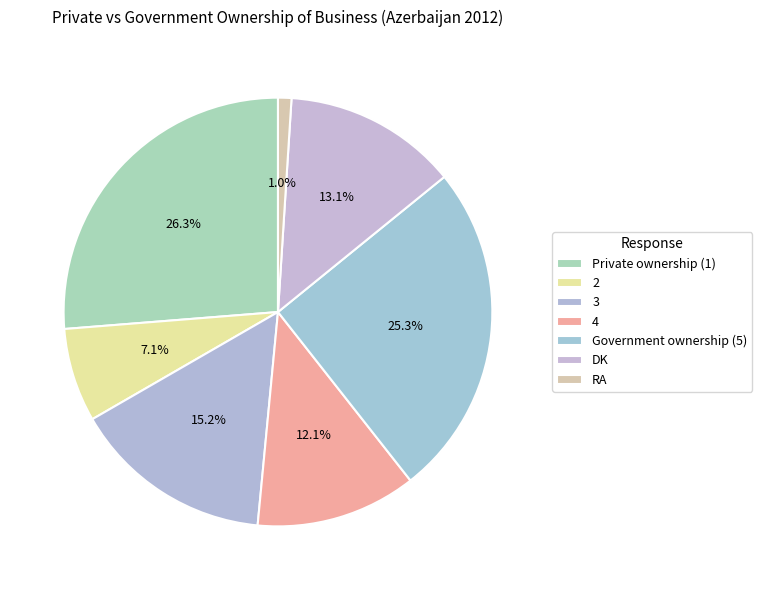

Which category has the biggest portion of the pie?

Private ownership (1)